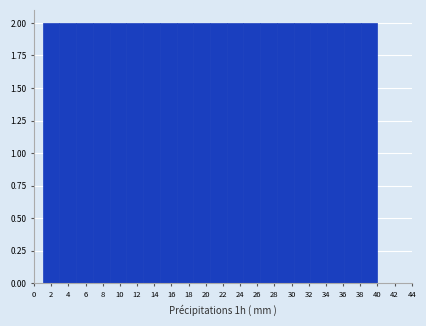

Reading left to right, transcribe this chart: for each bar, give the range it covers on the x-axis and its height. Neither the bar edges nor the heights are printed on the chart, so give them approximately, as read against the axes.

1.00 to 2.95: 2
2.95 to 4.90: 2
4.90 to 6.85: 2
6.85 to 8.80: 2
8.80 to 10.75: 2
10.75 to 12.70: 2
12.70 to 14.65: 2
14.65 to 16.60: 2
16.60 to 18.55: 2
18.55 to 20.50: 2
20.50 to 22.45: 2
22.45 to 24.40: 2
24.40 to 26.35: 2
26.35 to 28.30: 2
28.30 to 30.25: 2
30.25 to 32.20: 2
32.20 to 34.15: 2
34.15 to 36.10: 2
36.10 to 38.05: 2
38.05 to 40.00: 2